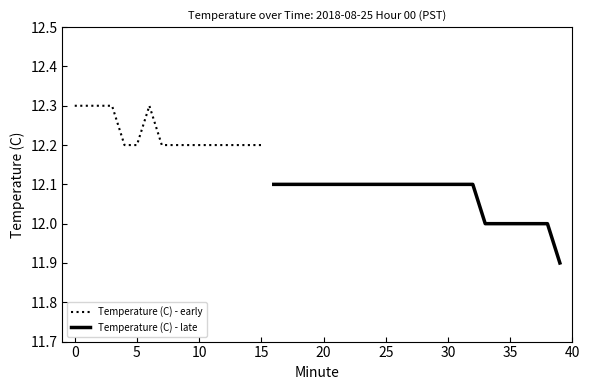

The chart shows a value of 19.6 at 33. True or false?

False